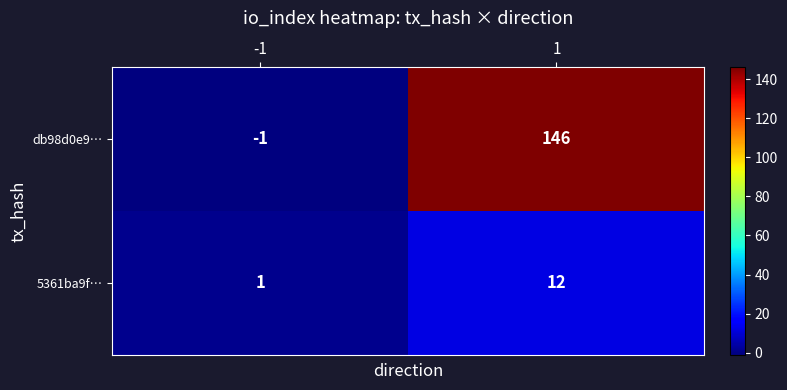

What is the spread (max minus min) of values at -1?

2